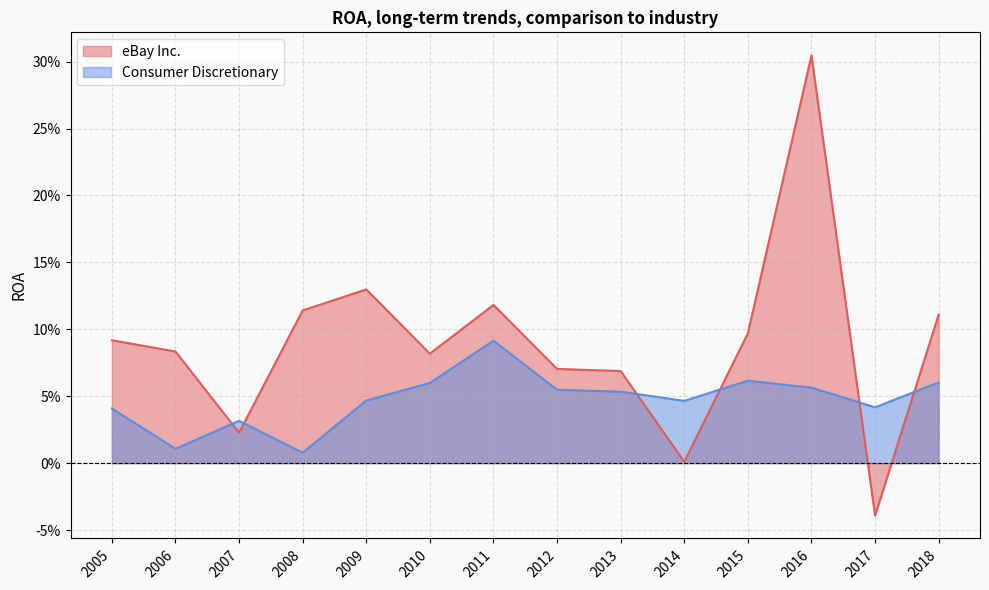

What are all the series names shown in the legend?

eBay Inc., Consumer Discretionary